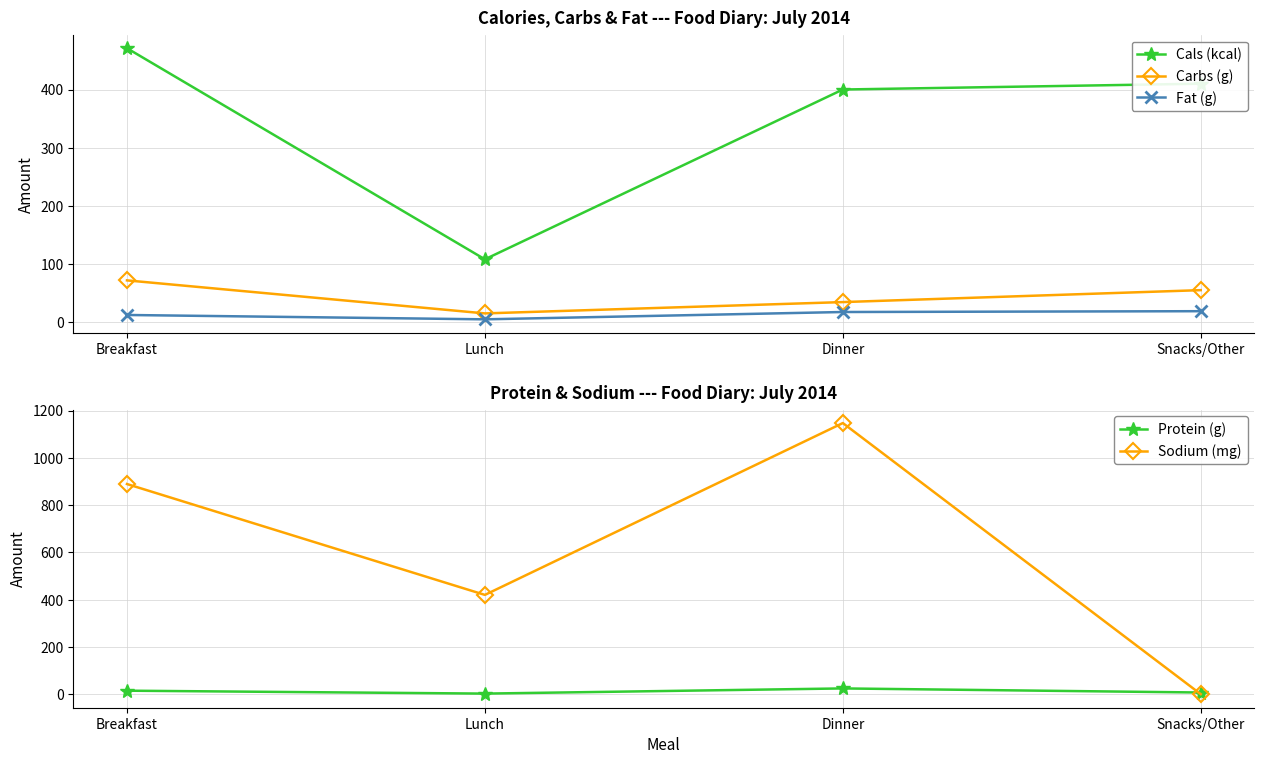

What are all the series names shown in the legend?

Cals (kcal), Carbs (g), Fat (g), Protein (g), Sodium (mg)